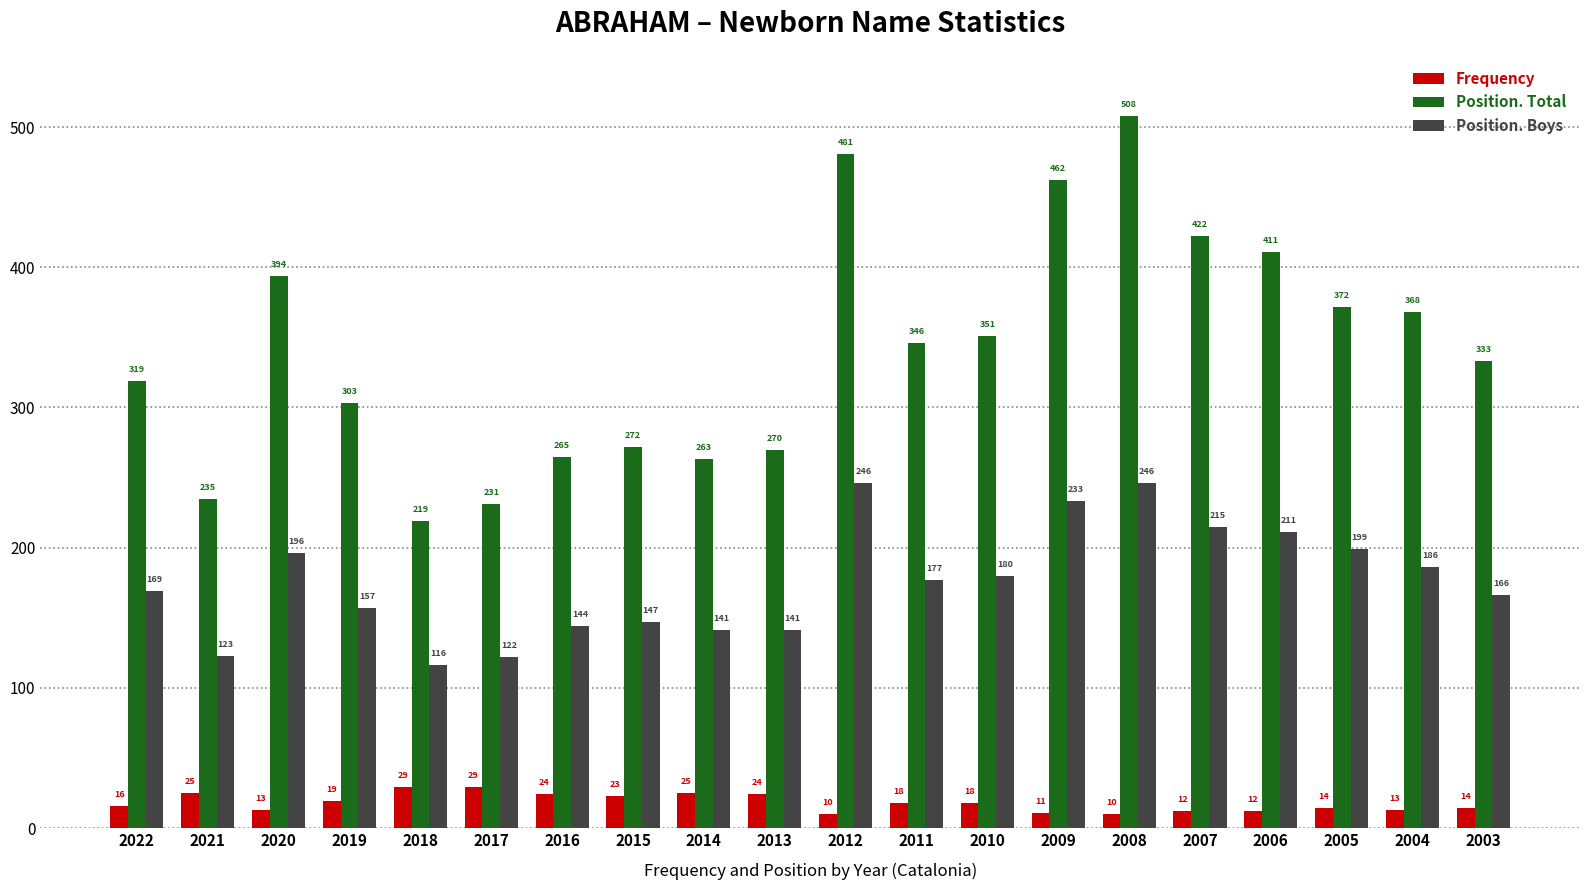

Reading left to right, transcribe all the data shown in this chart.

Frequency: 2022=16	2021=25	2020=13	2019=19	2018=29	2017=29	2016=24	2015=23	2014=25	2013=24	2012=10	2011=18	2010=18	2009=11	2008=10	2007=12	2006=12	2005=14	2004=13	2003=14
Position. Total: 2022=319	2021=235	2020=394	2019=303	2018=219	2017=231	2016=265	2015=272	2014=263	2013=270	2012=481	2011=346	2010=351	2009=462	2008=508	2007=422	2006=411	2005=372	2004=368	2003=333
Position. Boys: 2022=169	2021=123	2020=196	2019=157	2018=116	2017=122	2016=144	2015=147	2014=141	2013=141	2012=246	2011=177	2010=180	2009=233	2008=246	2007=215	2006=211	2005=199	2004=186	2003=166